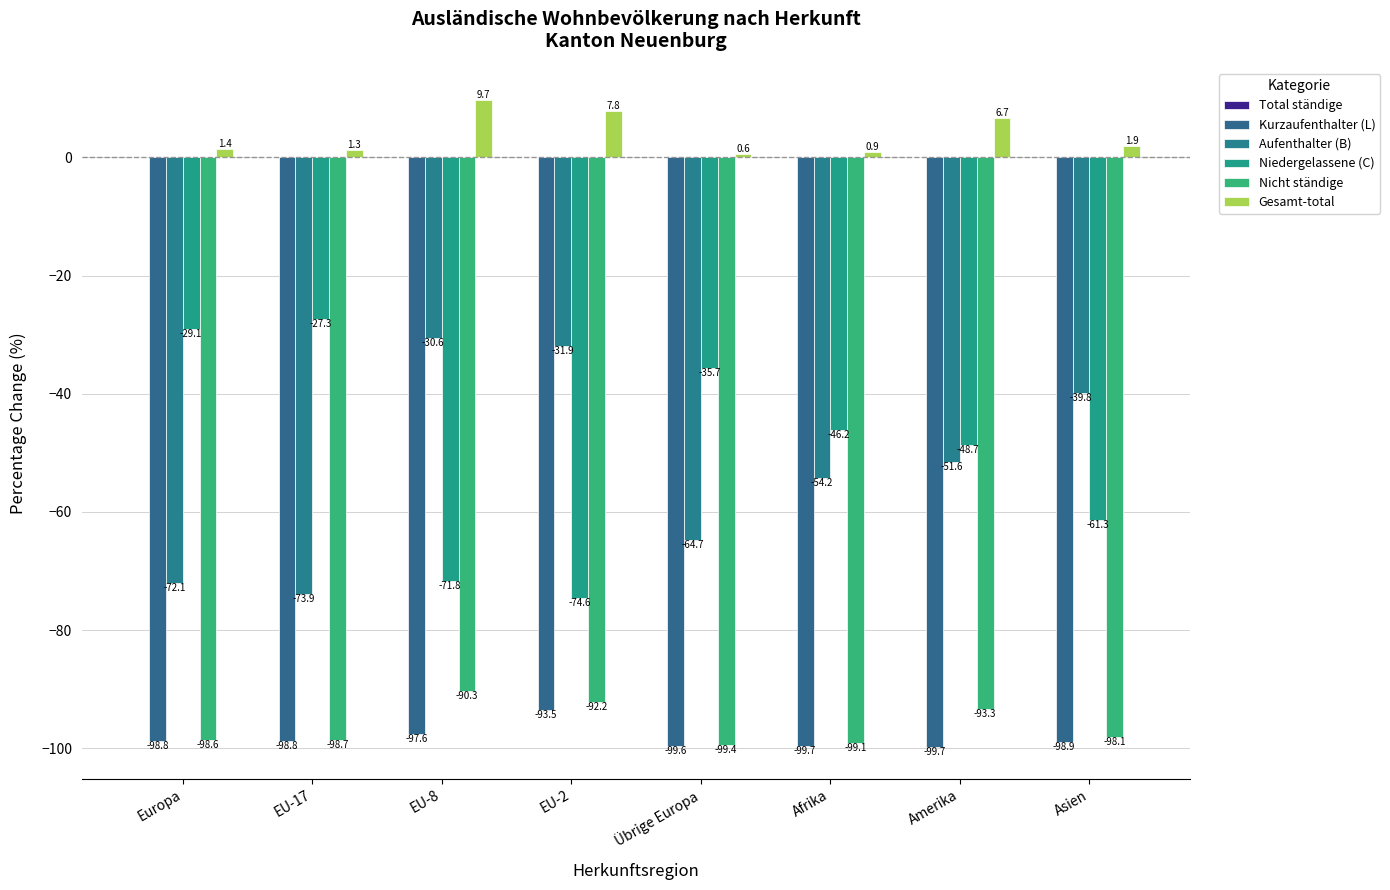

How many series are shown in this chart?

5